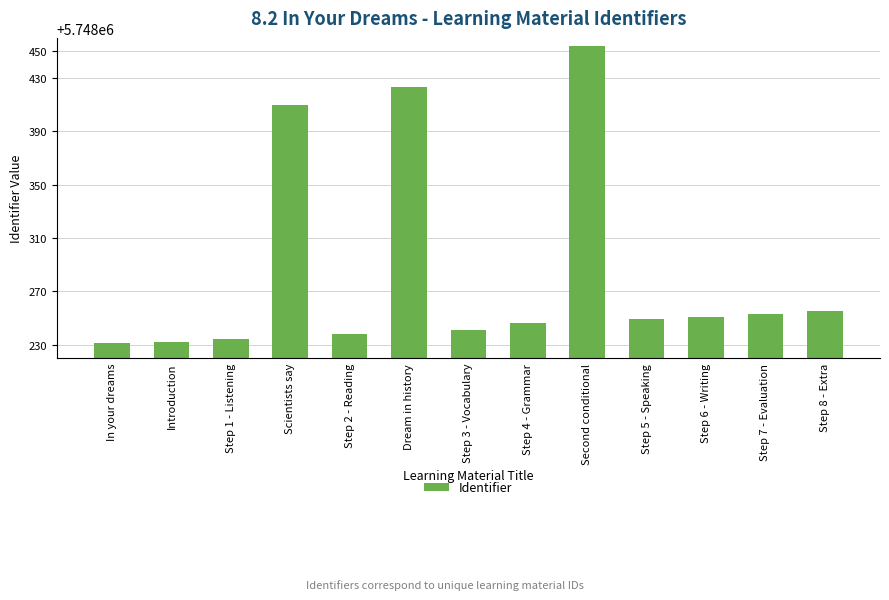

Reading left to right, transcribe all the data shown in this chart.

In your dreams=5748231	Introduction=5748232	Step 1 - Listening=5748234	Scientists say=5748410	Step 2 - Reading=5748238	Dream in history=5748423	Step 3 - Vocabulary=5748241	Step 4 - Grammar=5748246	Second conditional=5748454	Step 5 - Speaking=5748249	Step 6 - Writing=5748251	Step 7 - Evaluation=5748253	Step 8 - Extra=5748255